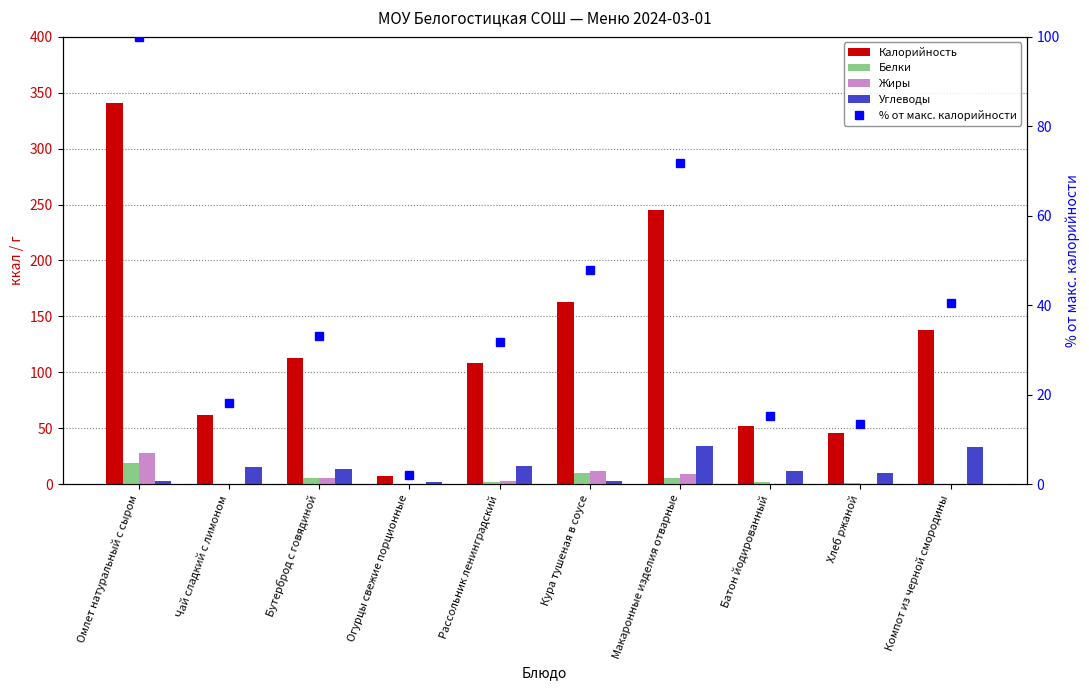

What is the difference between the maximum and minimum values in the Калорийность series?

334.0